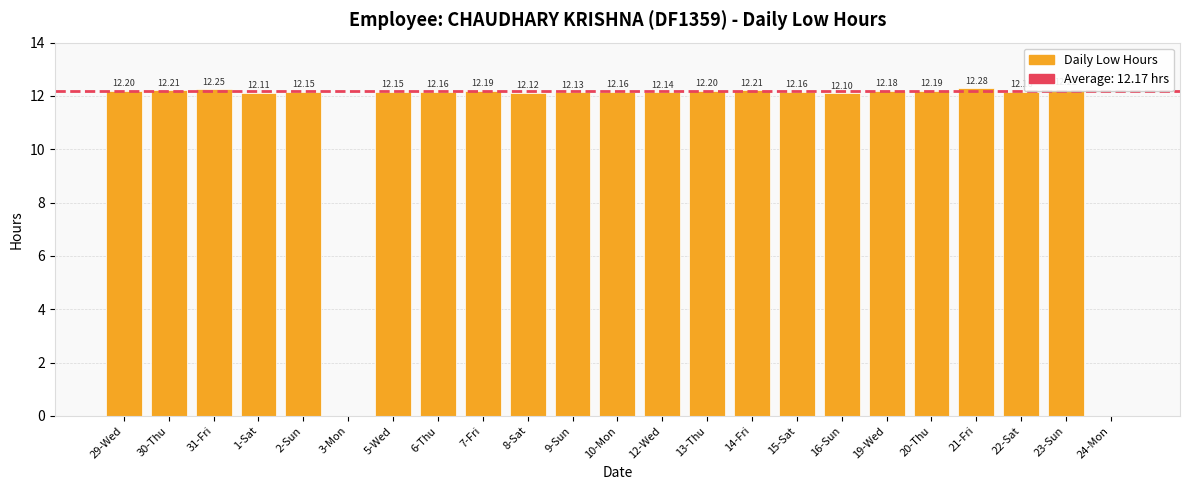

What is the sum of the values at 12-Wed and 15-Sat?

24.3